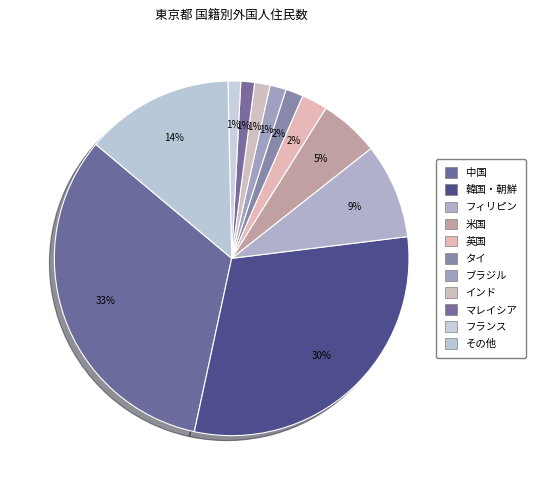

Count the number of slices in the pie.

11